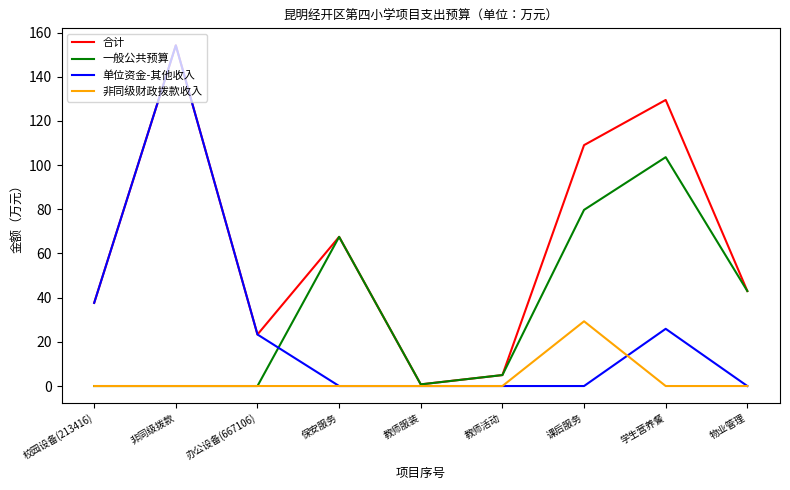

What are all the series names shown in the legend?

合计, 一般公共预算, 单位资金-其他收入, 非同级财政拨款收入